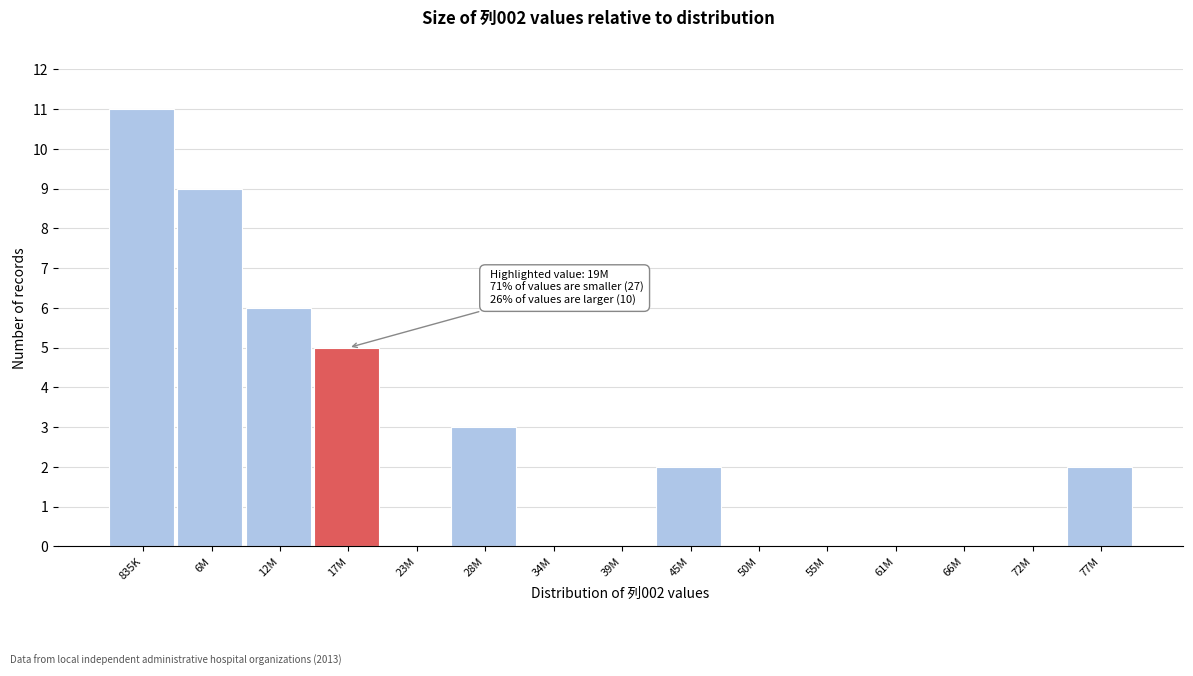

Reading right to left, what are all the values shown in this chart?

77M=2	72M=0	66M=0	61M=0	55M=0	50M=0	45M=2	39M=0	34M=0	28M=3	23M=0	17M=5	12M=6	6M=9	835K=11